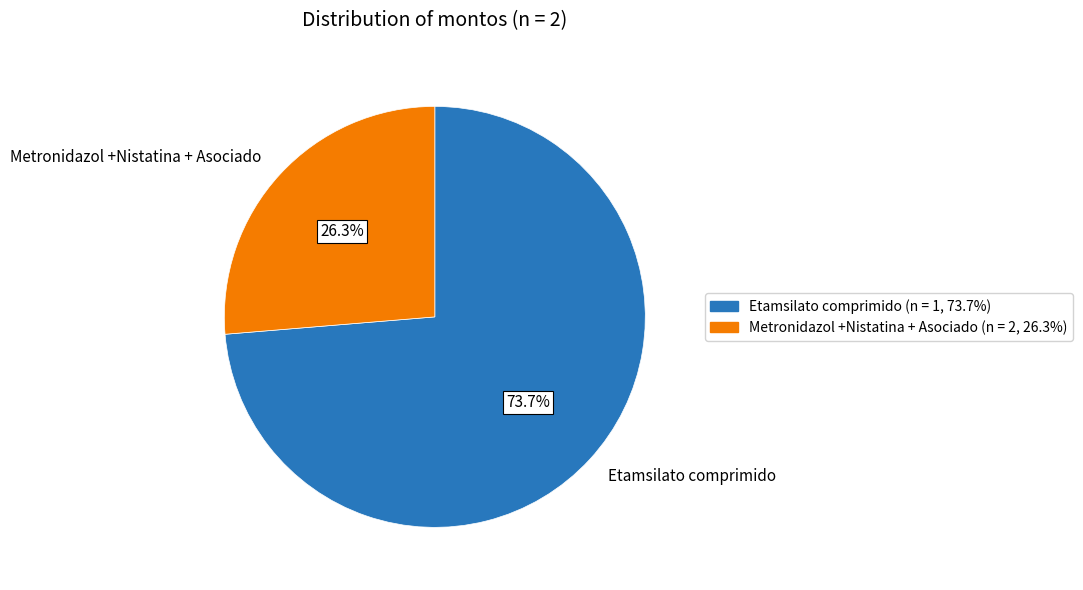

Is it true that Metronidazol +Nistatina + Asociado is 21% of the pie?

False